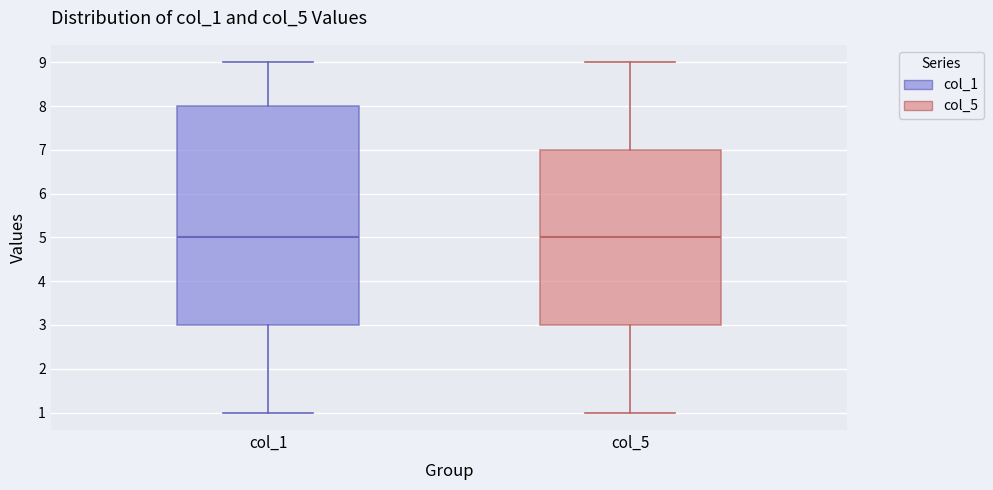

Reading left to right, read every box against the y-axis: the position of its median line, the range the box covers, and the ends of its whiskers. The values are not printed on the chart, so give them approximately, as read against the axis.

col_1: median 5, box 3 to 8, whiskers 1 to 9
col_5: median 5, box 3 to 7, whiskers 1 to 9